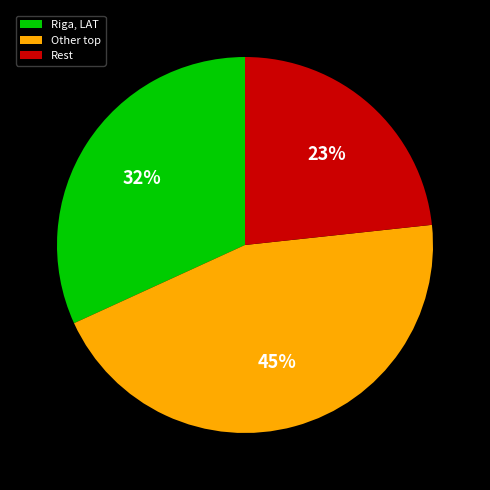

The Rest slice represents 23% of the pie. True or false?

True